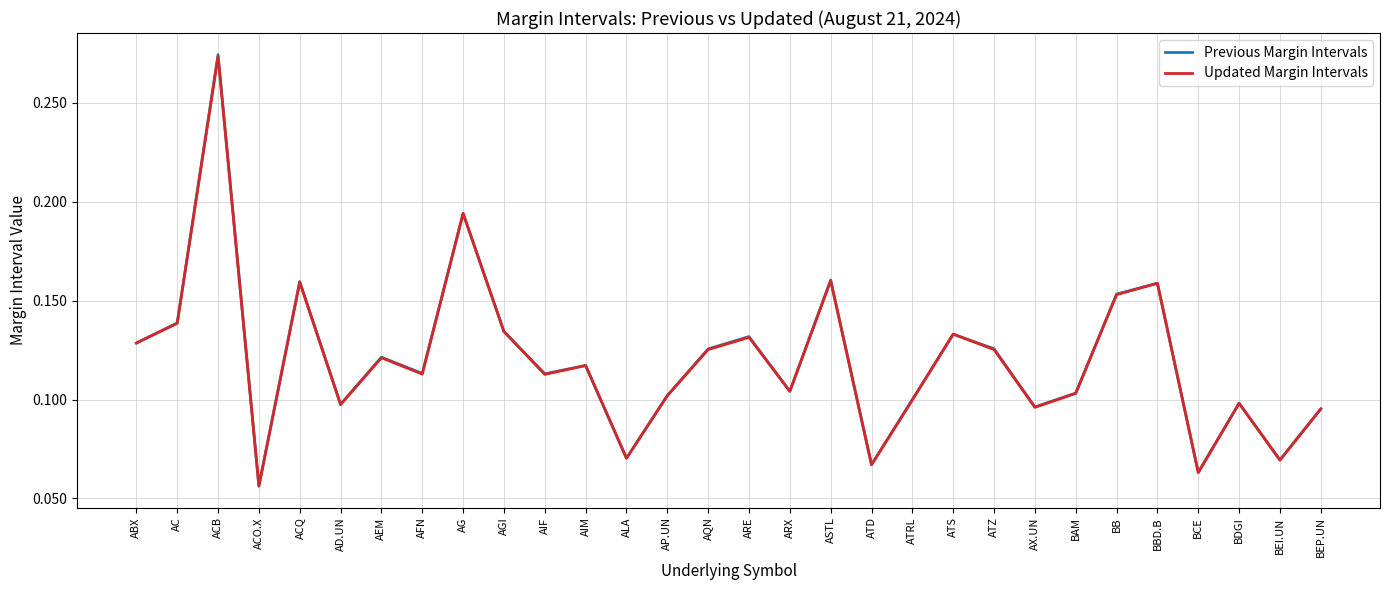

At which label does Previous Margin Intervals reach its peak?

ACB